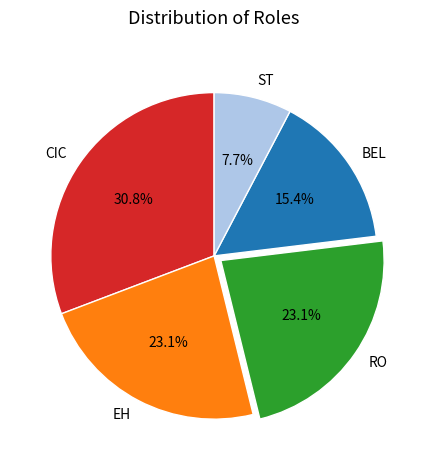

The ST slice represents 8% of the pie. True or false?

True